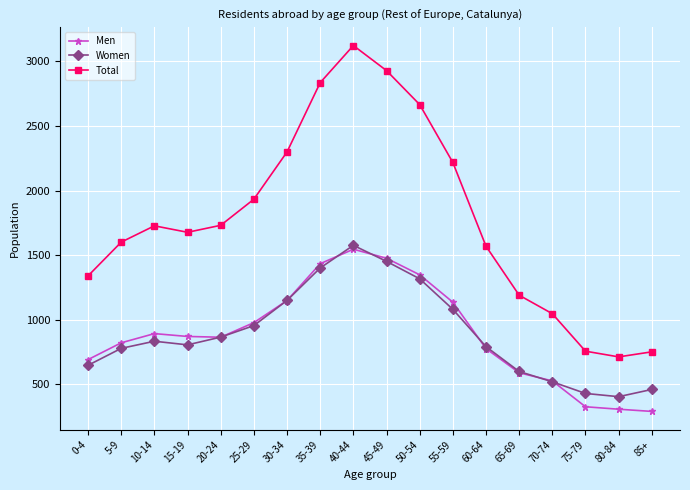

True or false: Women has more than 2 interior local peaks.

False